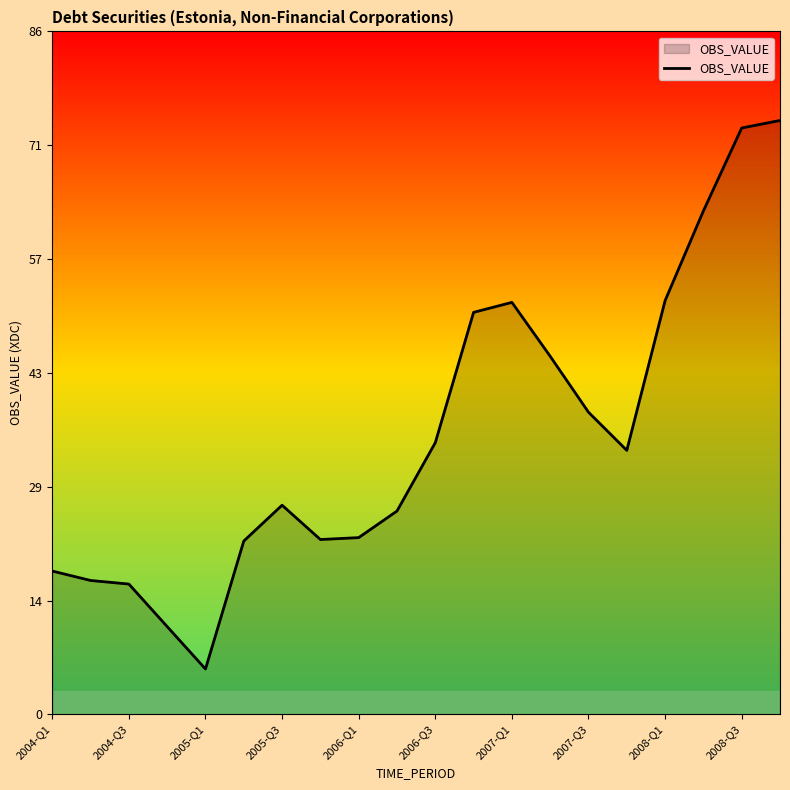

What is the difference between the maximum and minimum values?

68.7